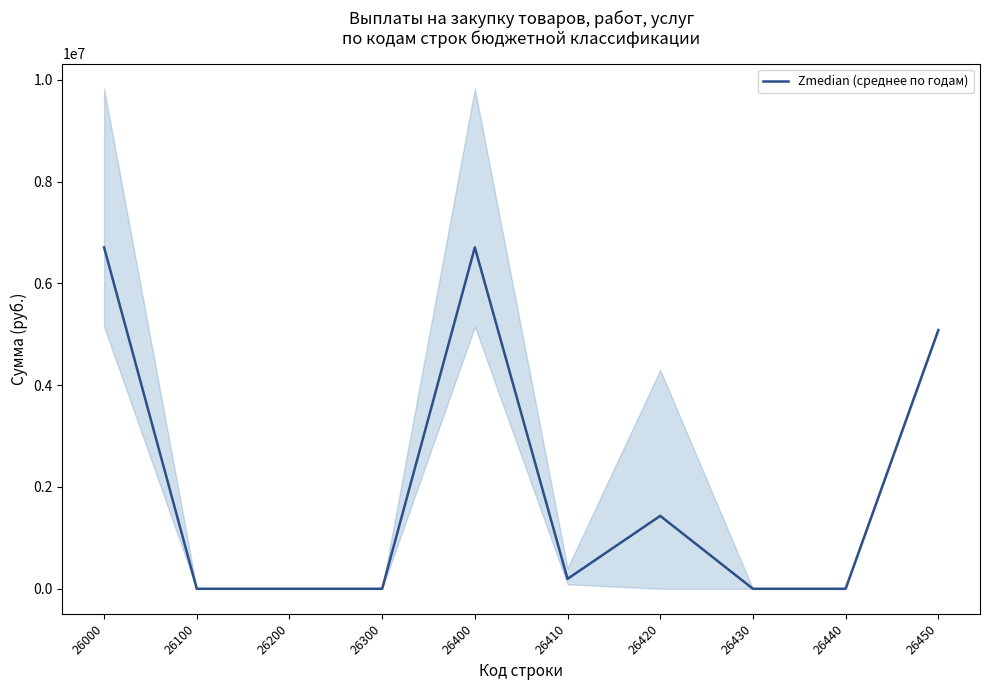

Reading left to right, extract all data points from this chart.

26000=6708566.6	26100=0.0	26200=0.0	26300=0.0	26400=6708566.6	26410=194504.7	26420=1432623.9	26430=0.0	26440=0.0	26450=5081438.0